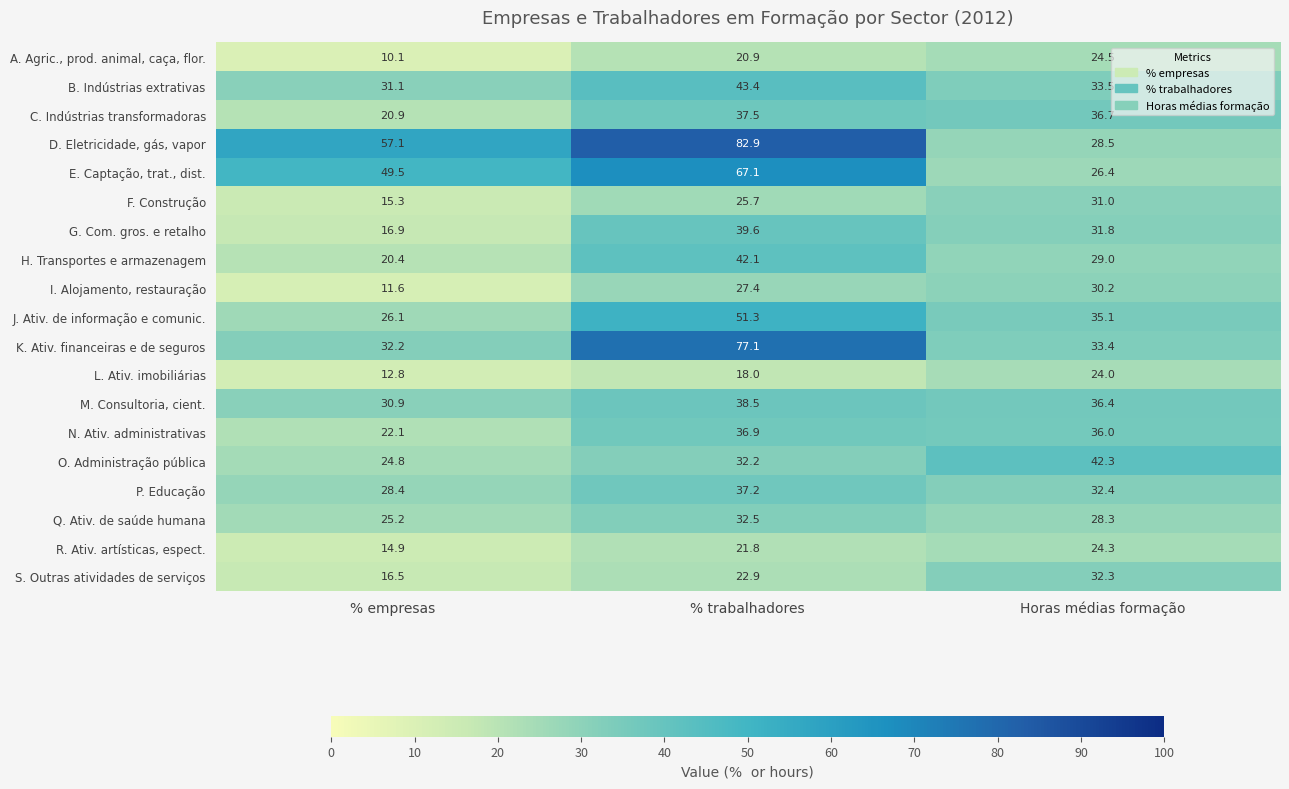

Which series has the largest total across all categories?

D. Eletricidade, gás, vapor